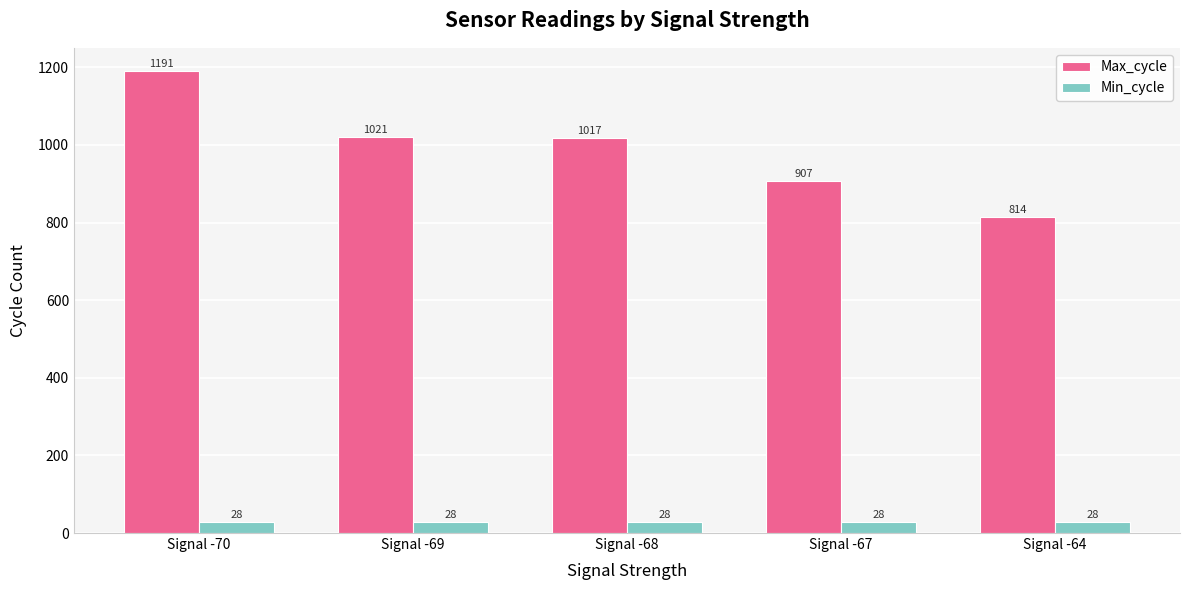

What is the total value across all series at Signal -67?

935.0